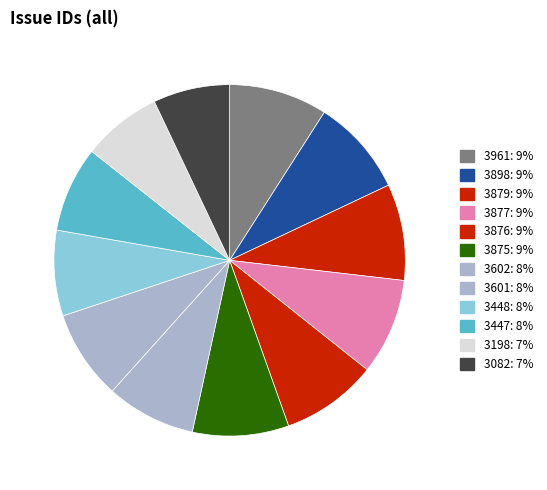

Rank the categories by value from highest to lowest.

3961, 3898, 3879, 3877, 3876, 3875, 3602, 3601, 3448, 3447, 3198, 3082